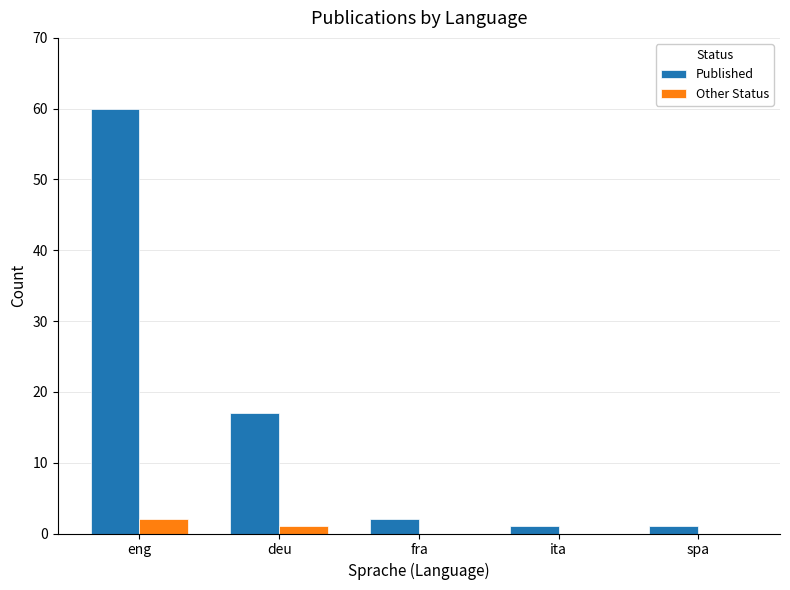

What is the sum of all Published values?

81